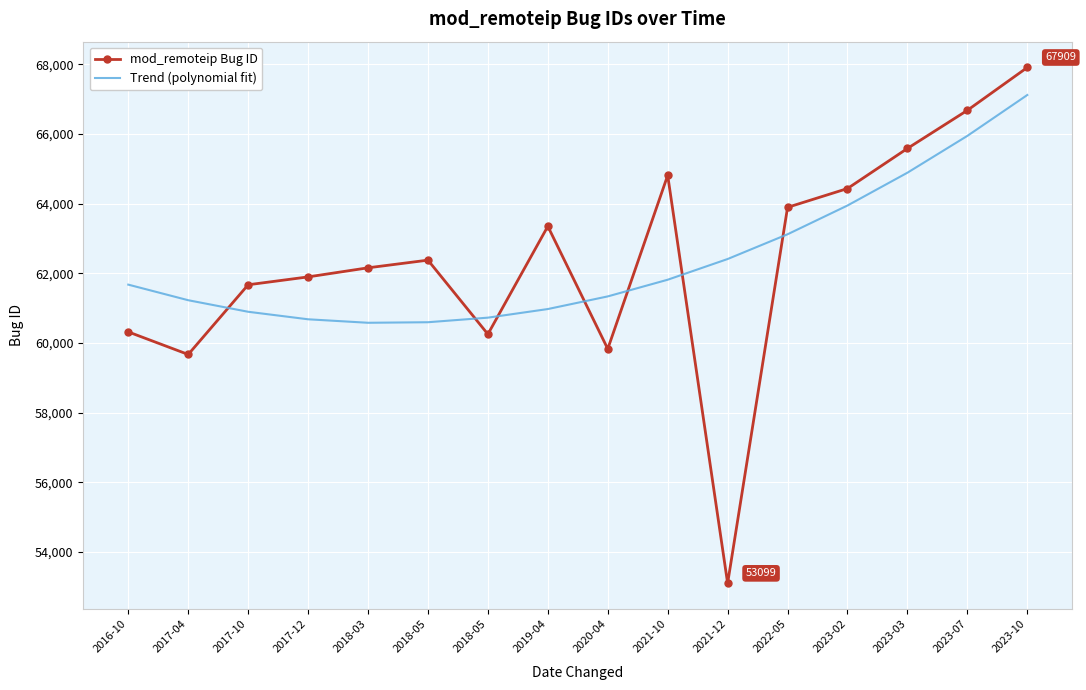

Is it true that Trend (polynomial fit) equals 60726.0 at 2018-05?

True